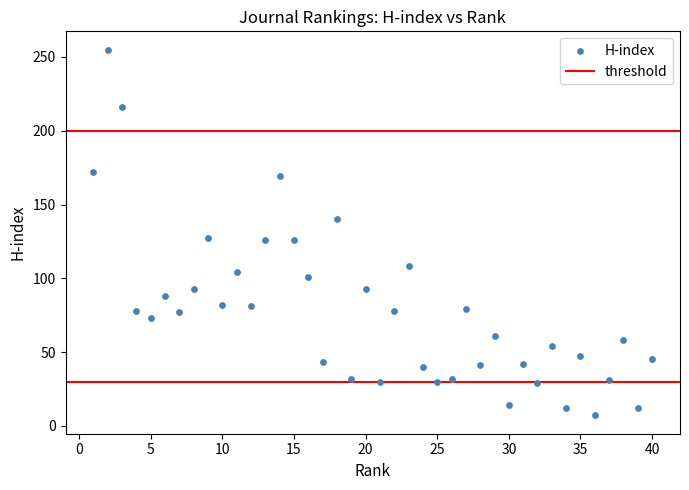

What is the range of Y values (max minus min)?

248